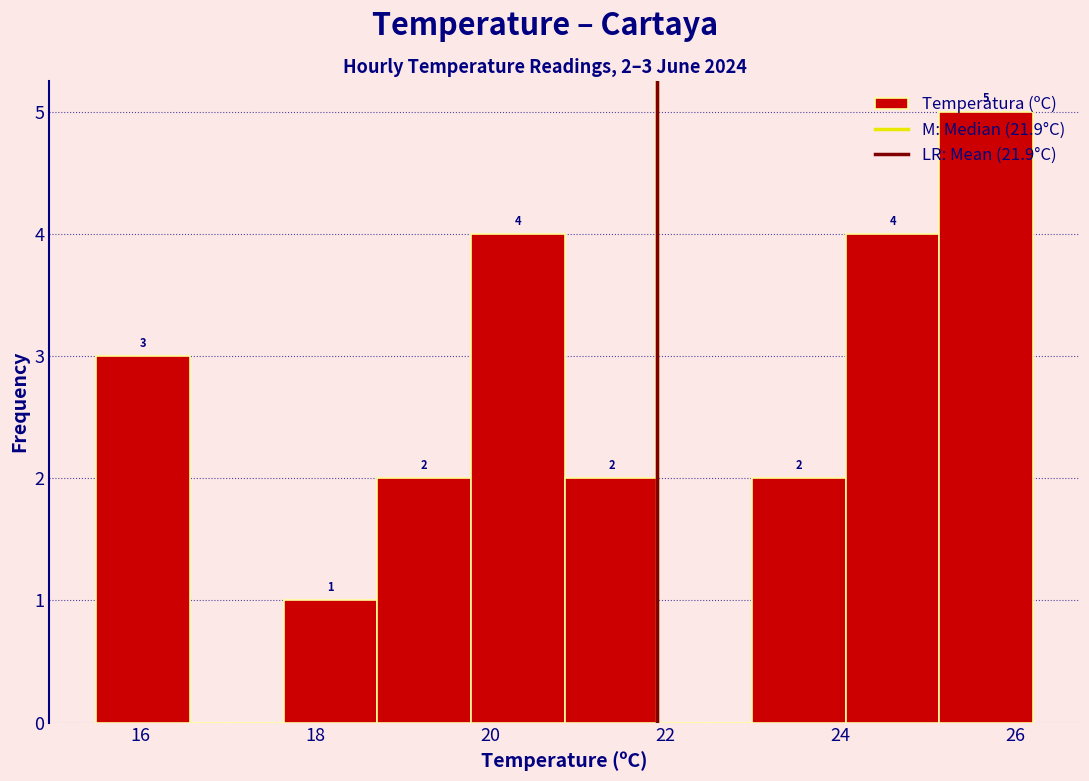

Over which range of the x-axis is the bar tallest?

25.2 to 26.2